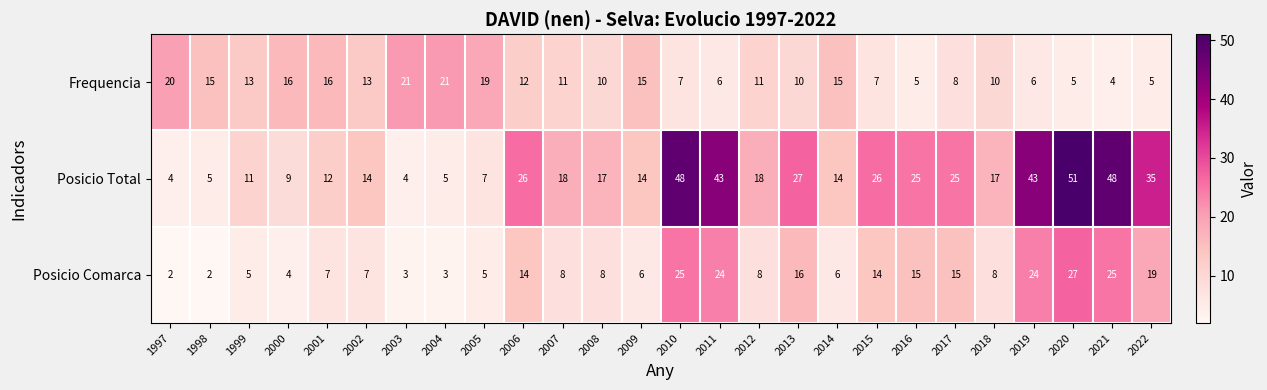

Is the value of Frequencia at 2010 greater than the value of Posicio Total at 2006?

No